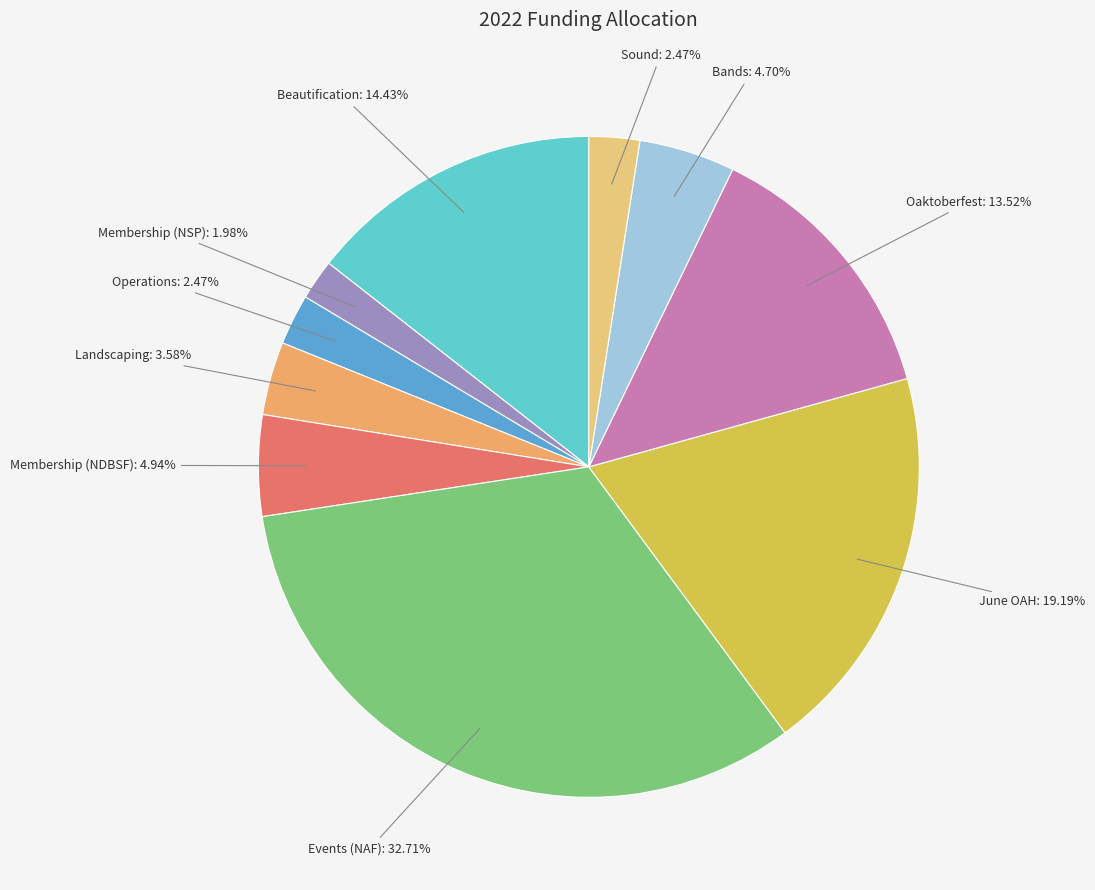

How much of the chart is everything except Oaktoberfest?

86.5%